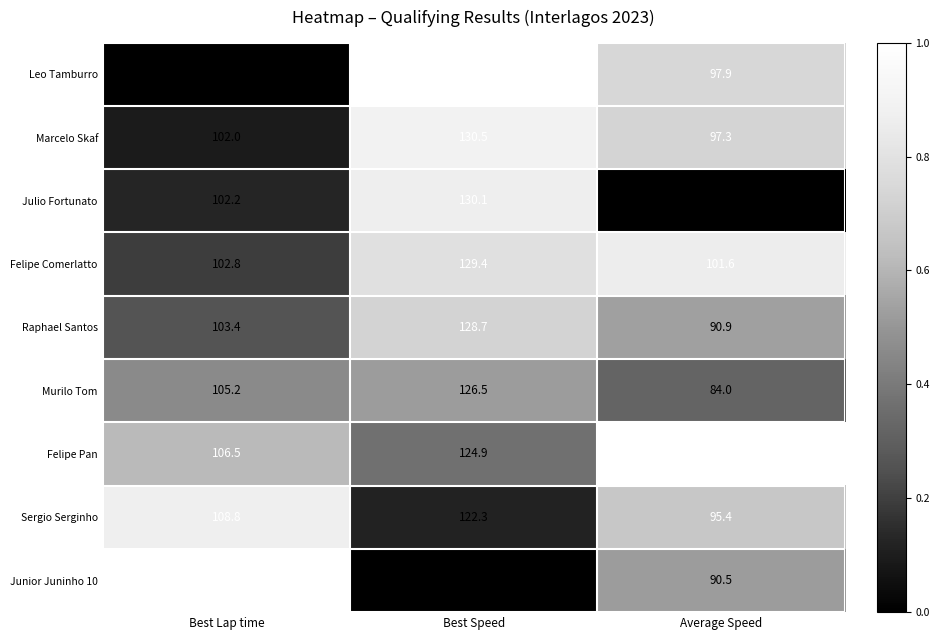

Rank the series by their maximum value, from highest to lowest.

Leo Tamburro, Marcelo Skaf, Julio Fortunato, Felipe Comerlatto, Raphael Santos, Murilo Tom, Felipe Pan, Sergio Serginho, Junior Juninho 10